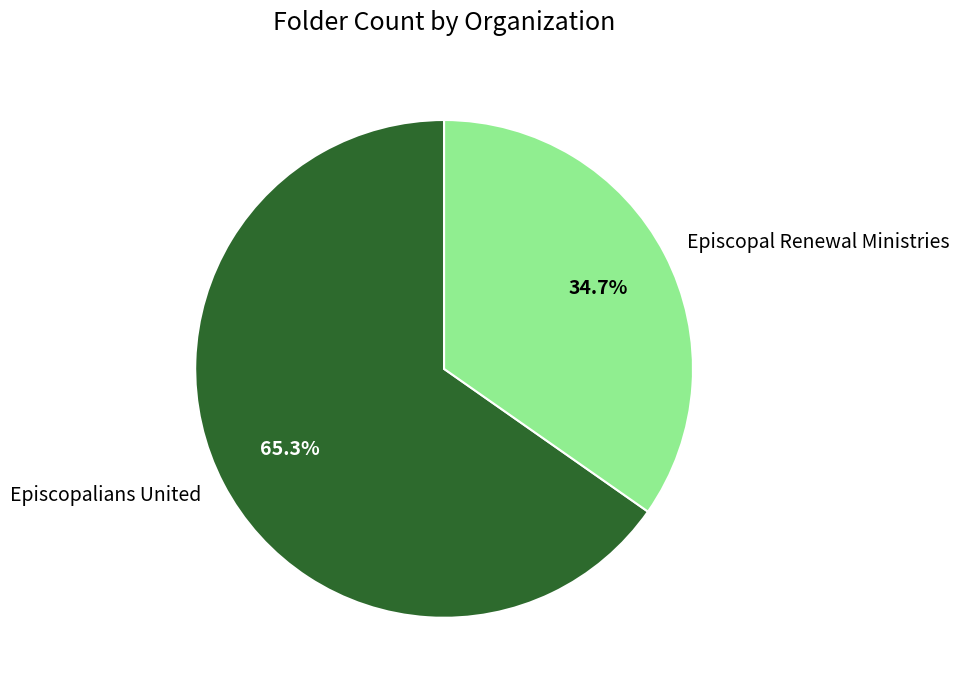

What percentage is NOT represented by Episcopal Renewal Ministries?

65.3%